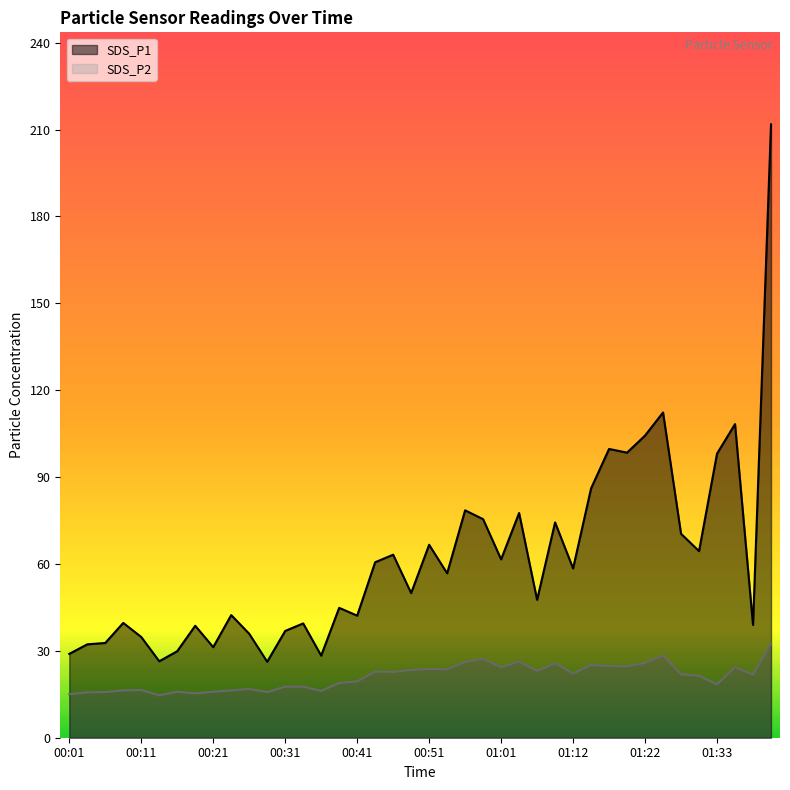

Between 00:46 and 01:20, which series saw the biggest shift?

SDS_P1